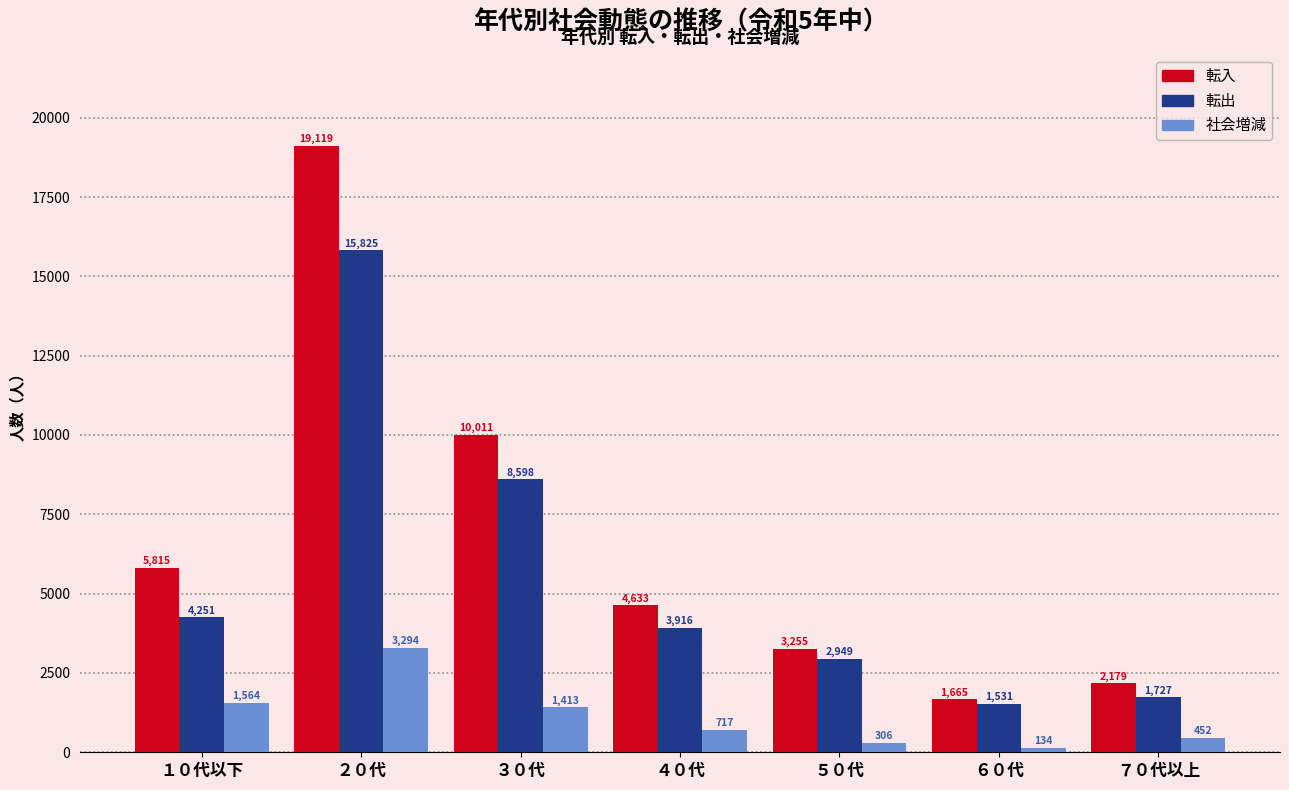

Reading right to left, transcribe all the data shown in this chart.

転入: 2179	1665	3255	4633	10011	19119	5815
転出: 1727	1531	2949	3916	8598	15825	4251
社会増減: 452	134	306	717	1413	3294	1564